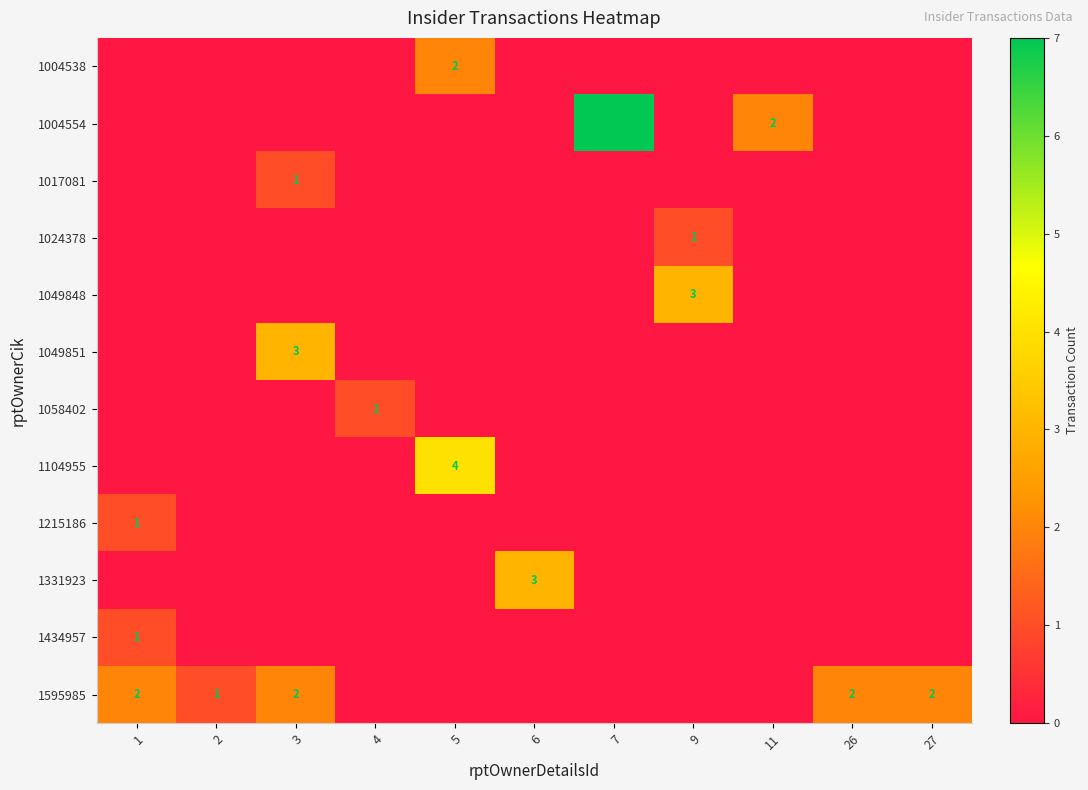

True or false: 1331923 has a value of 1 at 6.

False